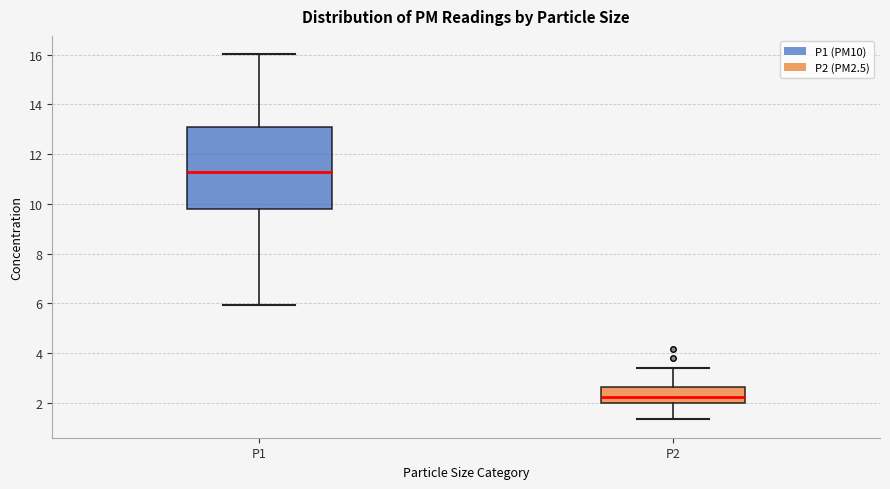

Reading left to right, read every box against the y-axis: the position of its median line, the range the box covers, and the ends of its whiskers. The values are not printed on the chart, so give them approximately, as read against the axis.

P1: median 11.2, box 9.8 to 13.2, whiskers 6.0 to 16.0
P2: median 2.2, box 2.0 to 2.6, whiskers 1.4 to 3.4